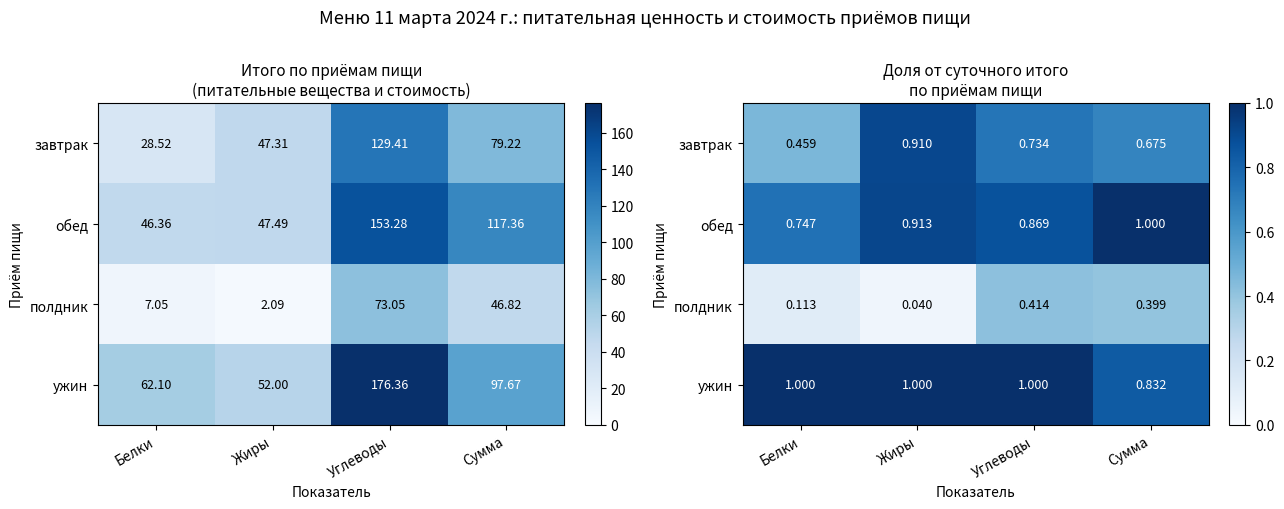

At which category does the chart reach its peak across all series?

Сумма